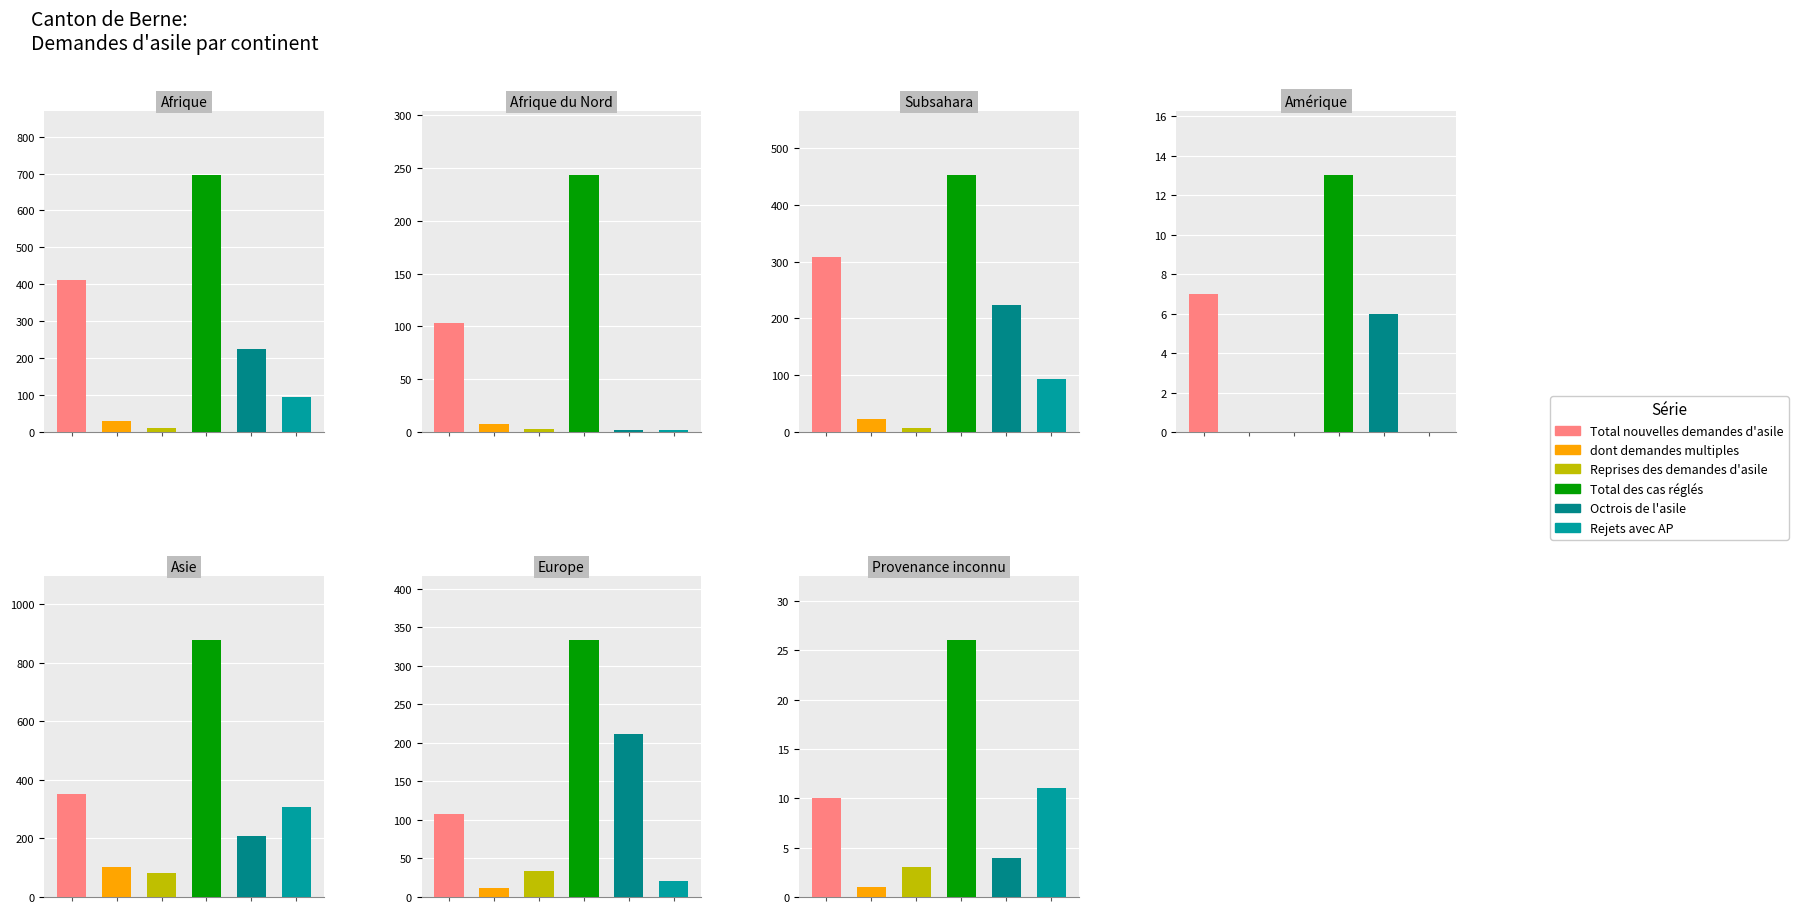

List the labels in order of Octrois de l'asile value, smallest first.

Afrique du Nord, Provenance inconnu, Amérique, Asie, Europe, Subsahara, Afrique